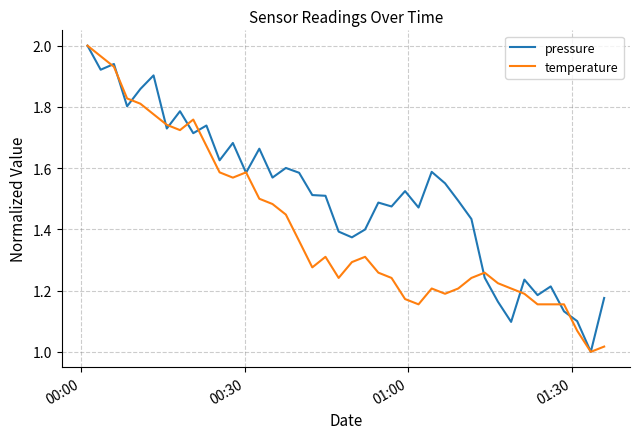

Rank the series by their average value, from lowest to highest.

temperature, pressure